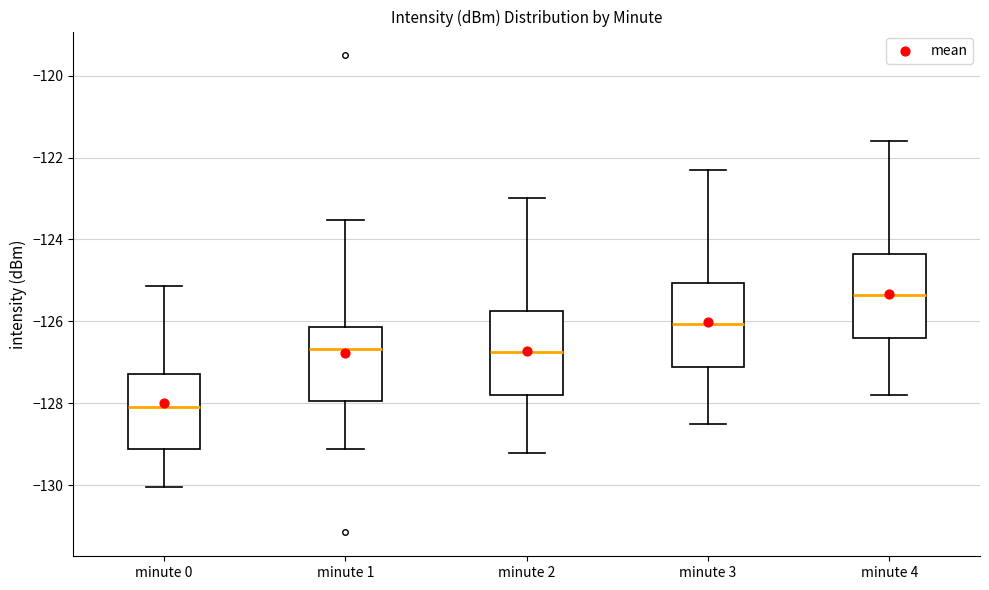

Reading left to right, transcribe this box plot: for each box, give where its median line is, the range the box spans, and where its two whiskers end, as read against the y-axis. The values are not printed on the chart, so give them approximately, as read against the axis.

minute 0: median -128.0, box -129.2 to -127.2, whiskers -130.0 to -125.2
minute 1: median -126.6, box -128.0 to -126.2, whiskers -129.0 to -123.6
minute 2: median -126.8, box -127.8 to -125.8, whiskers -129.2 to -123.0
minute 3: median -126.0, box -127.0 to -125.0, whiskers -128.4 to -122.2
minute 4: median -125.4, box -126.4 to -124.4, whiskers -127.8 to -121.6